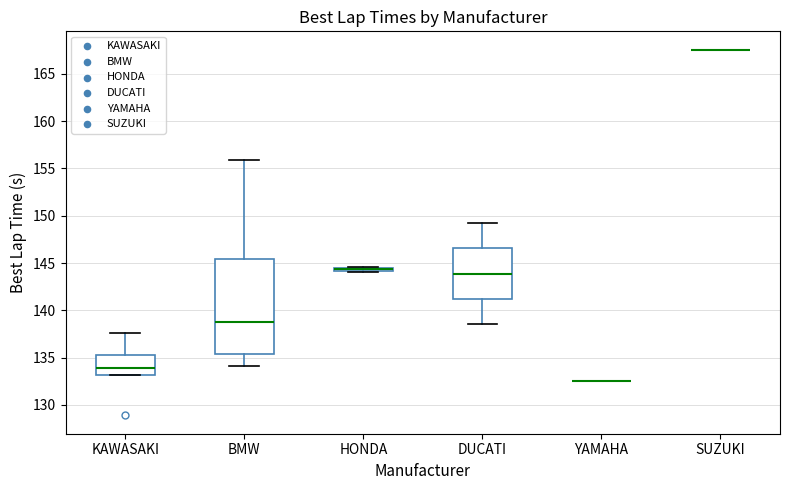

Where is the upper edge of the box for HONDA on the y-axis? The values are not printed on the chart, so give them approximately, as read against the axis.

144.5